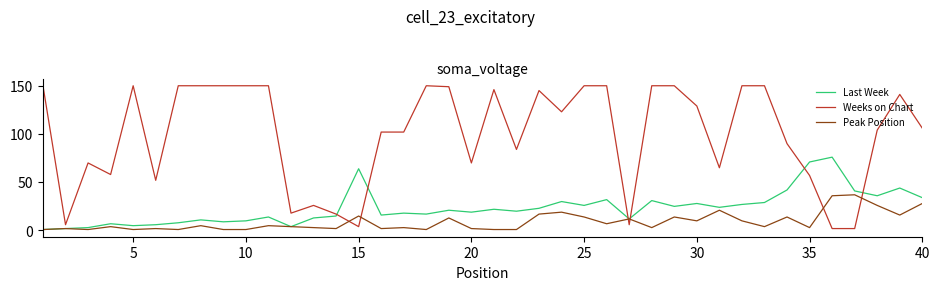

Which series has the largest total across all categories?

Weeks on Chart